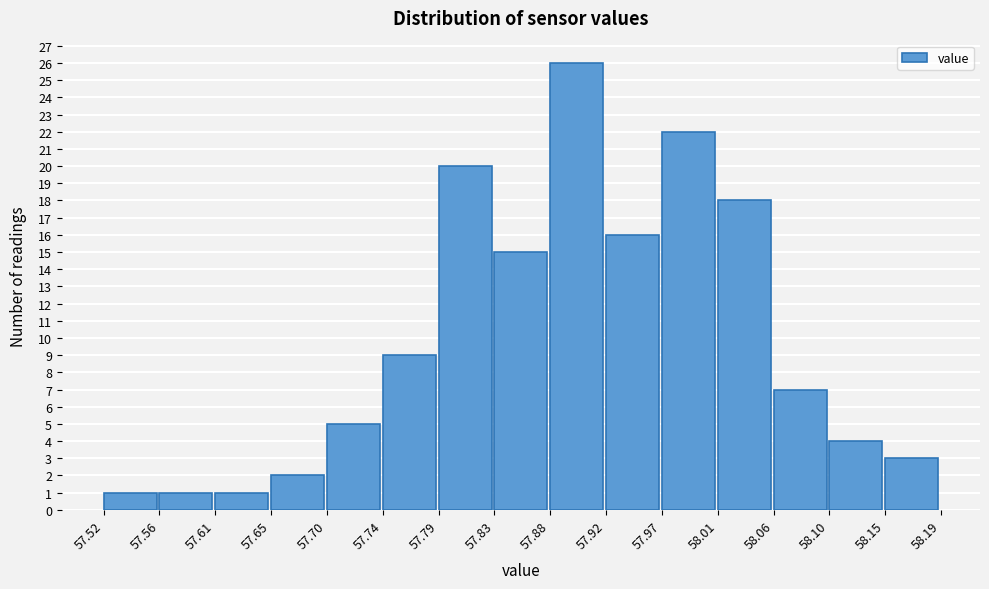

Reading left to right, transcribe this chart: for each bar, give the range it covers on the x-axis and its height. The values are not printed on the chart, so give them approximately, as read against the axis.

57.52 to 57.56: 1
57.56 to 57.61: 1
57.61 to 57.65: 1
57.65 to 57.70: 2
57.70 to 57.74: 5
57.74 to 57.79: 9
57.79 to 57.83: 20
57.83 to 57.88: 15
57.88 to 57.92: 26
57.92 to 57.97: 16
57.97 to 58.01: 22
58.01 to 58.06: 18
58.06 to 58.10: 7
58.10 to 58.15: 4
58.15 to 58.19: 3